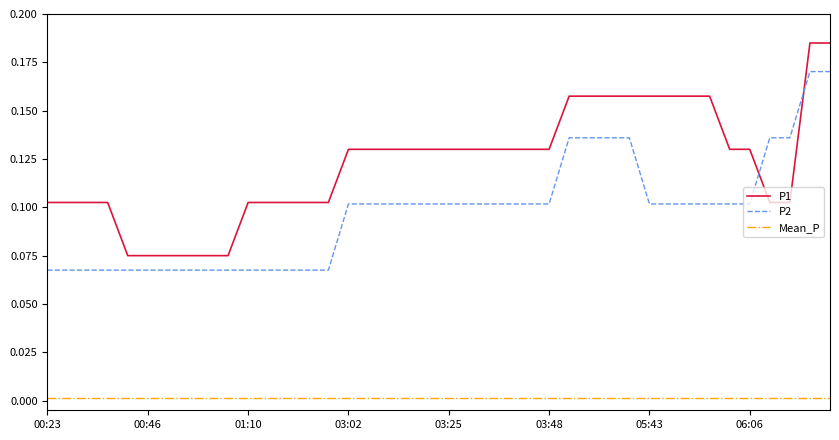

List the series in order of their peak value, lowest first.

Mean_P, P2, P1